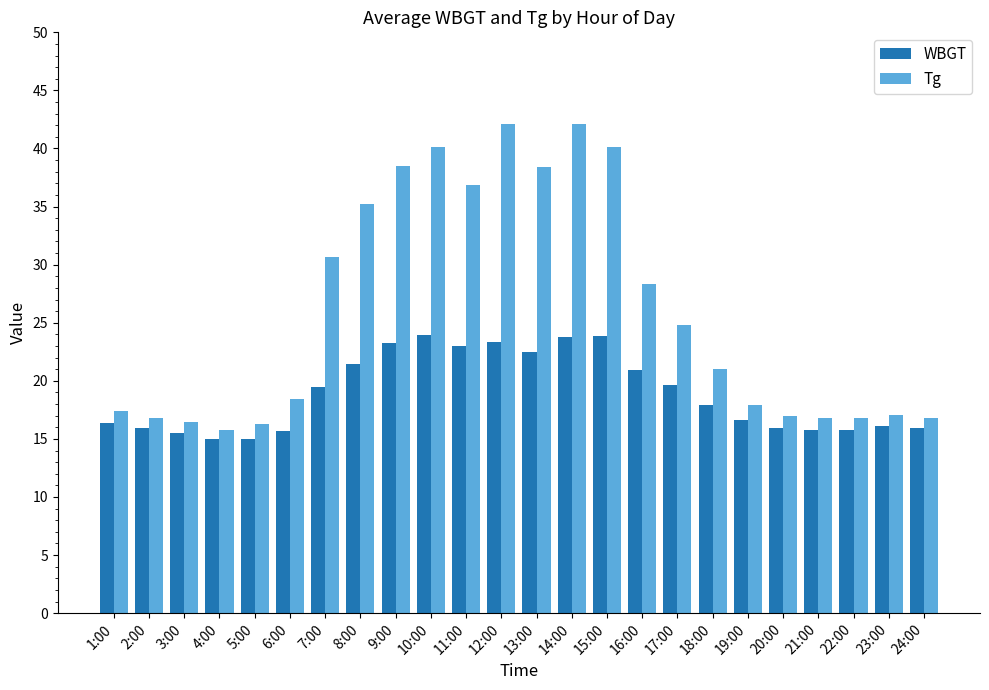

What is the value of the WBGT bar at the 12th from the left?

23.4